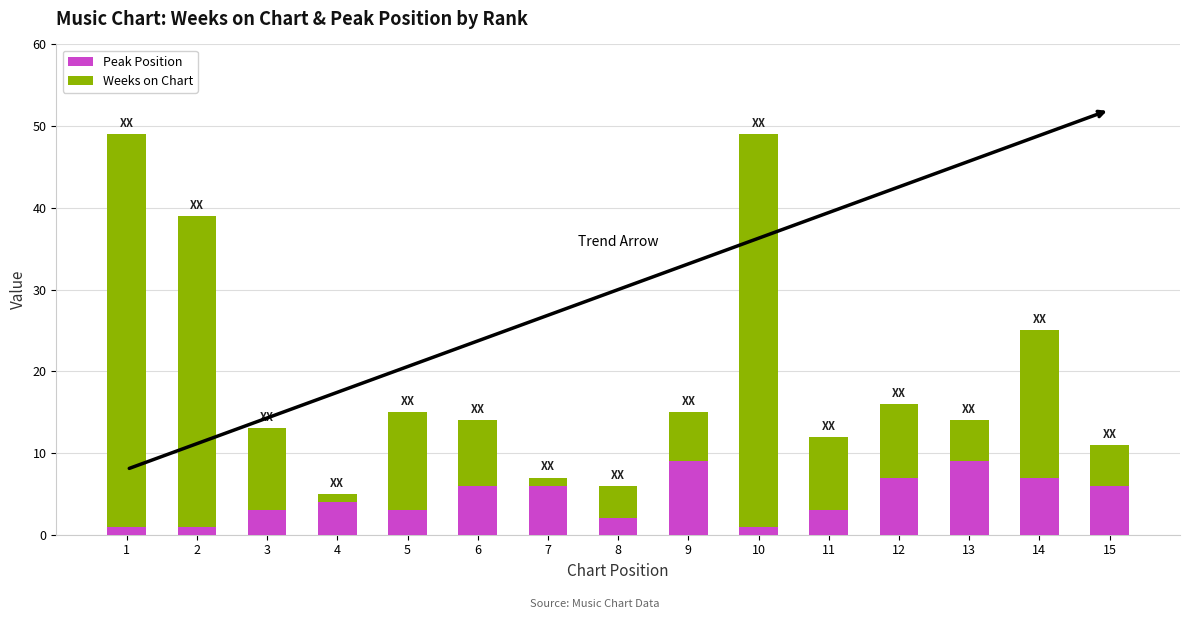

True or false: Peak Position has a value of 15 at 13.

False